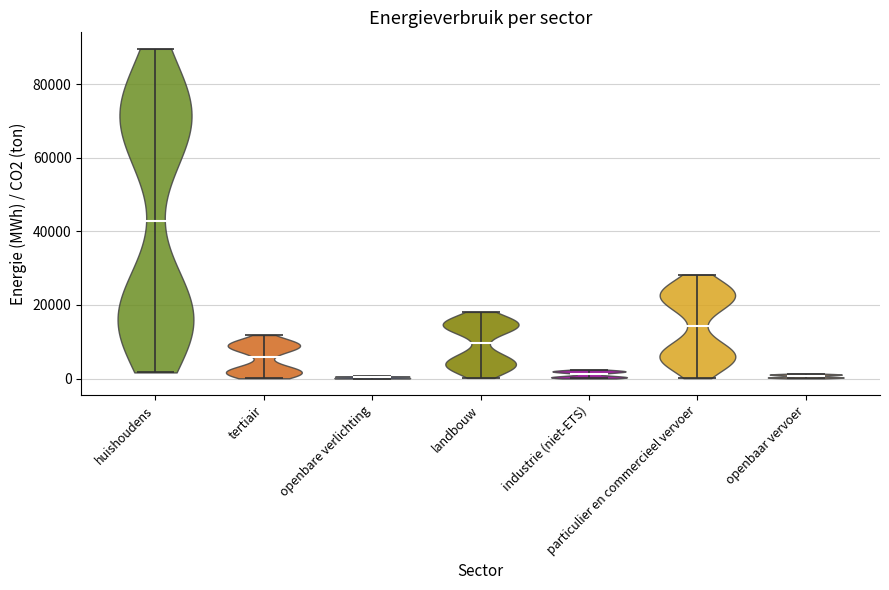

Reading left to right, read every violin against the y-axis: where its median line is, and the lowest and highest points it reaches. The values are not printed on the chart, so give them approximately, as read against the axis.

huishoudens: median line 42000, lowest point 2000, highest point 90000
tertiair: median line 6000, lowest point 0, highest point 12000
openbare verlichting: median line 0, lowest point 0, highest point 0
landbouw: median line 10000, lowest point 0, highest point 18000
industrie (niet-ETS): median line 2000, lowest point 0, highest point 2000
particulier en commercieel vervoer: median line 14000, lowest point 0, highest point 28000
openbaar vervoer: median line 0, lowest point 0, highest point 2000